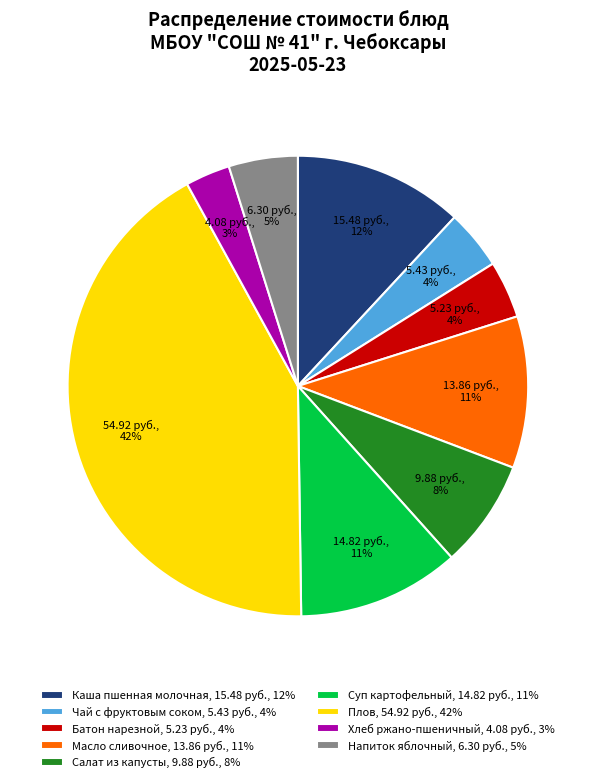

Is there any slice that represents more than half of the pie?

No